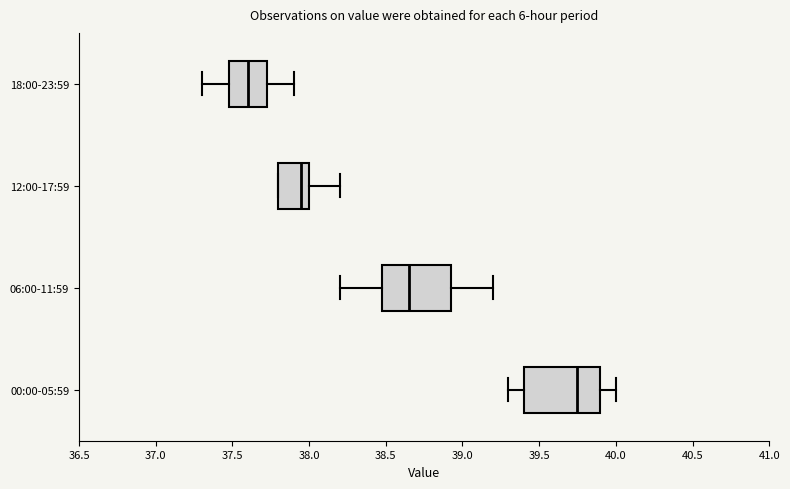

Where does the median line of the box for 00:00-05:59 sit on the x-axis? The values are not printed on the chart, so give them approximately, as read against the axis.

39.75